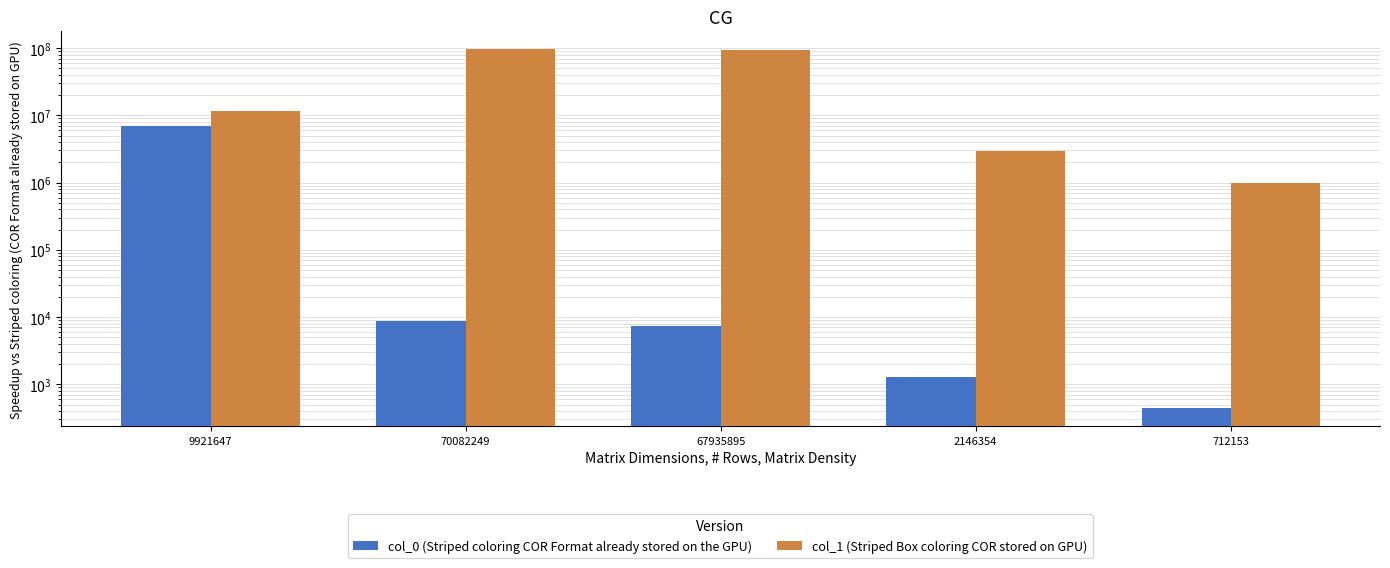

Reading left to right, list all the values displayed in this chart.

col_0 (Striped coloring COR Format already stored on the GPU): 6924256	8761	7468	1293	442
col_1 (Striped Box coloring COR stored on GPU): 11794490	95630101	92642237	2987864	992022